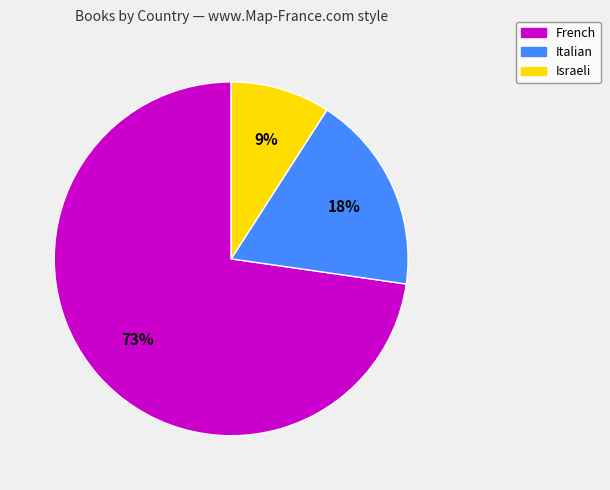

How many slices are in this pie chart?

3